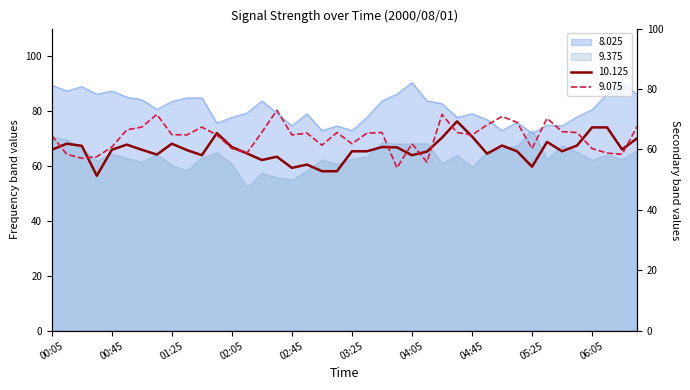

What is the maximum value for 8.025?

90.4